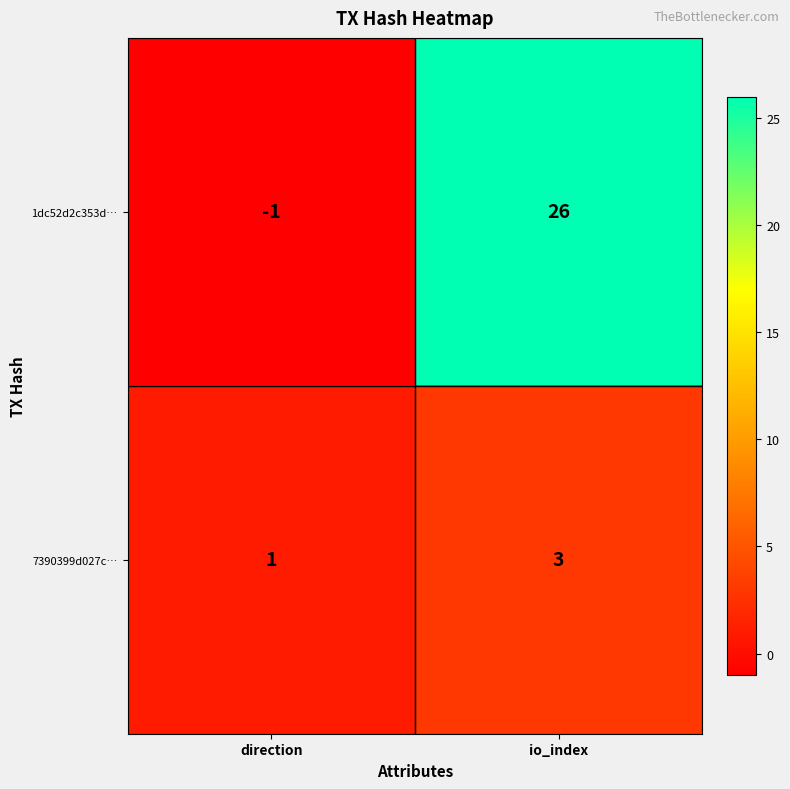

What is the sum of the 1dc52d2c353d… values at direction and io_index?

25